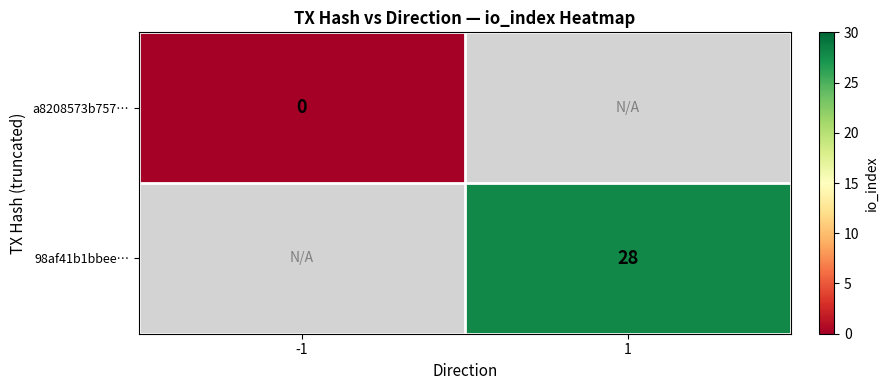

Which series has the largest range (max minus min)?

a8208573b757…